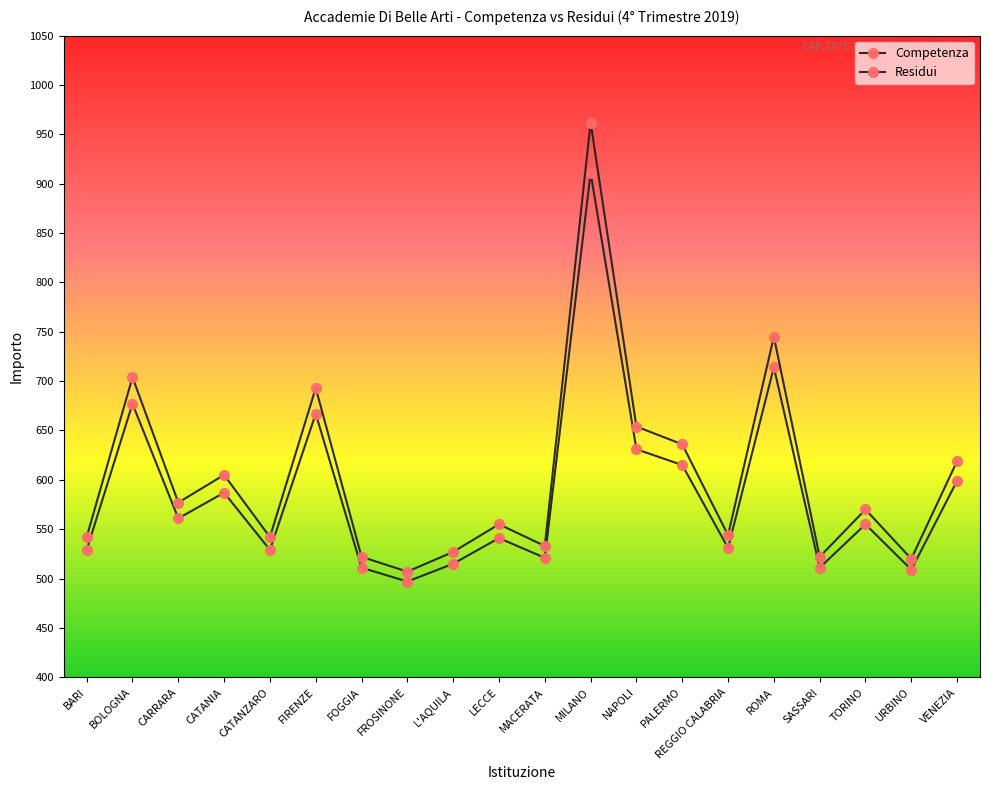

How many distinct data groups are displayed?

2